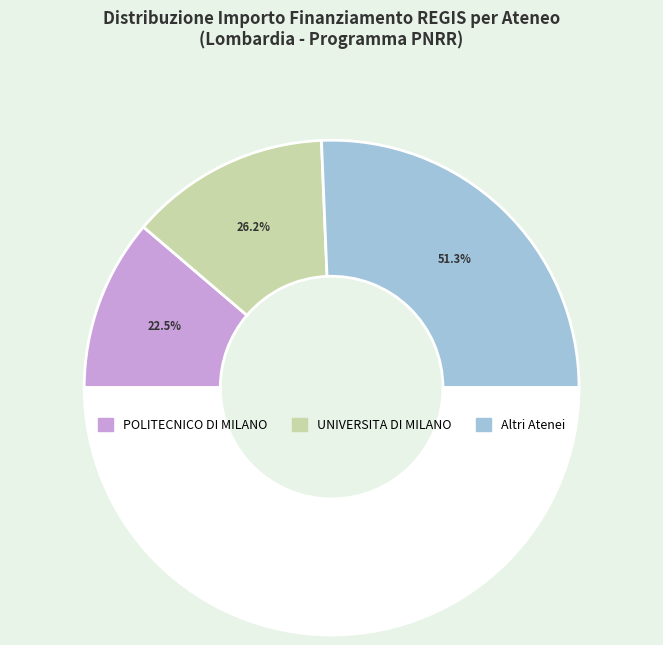

Is it true that UNIVERSITA MILANO-BICOCCA is 22% of the pie?

False